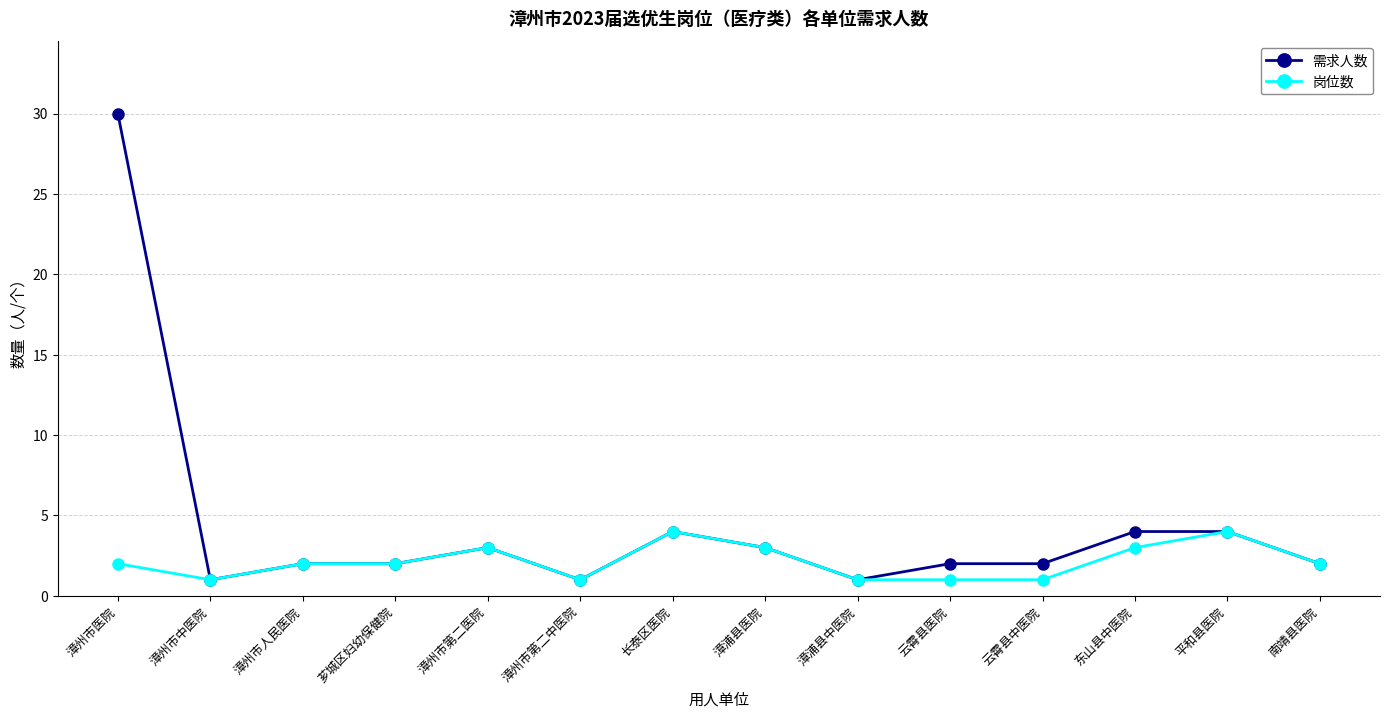

What is the average value of the 需求人数 series?

4